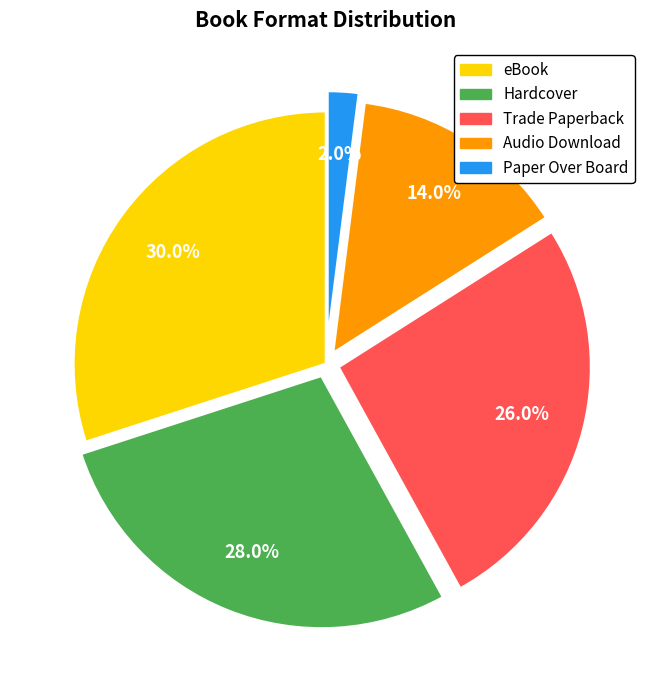

To the nearest percent, what is the average slice percentage?

20%